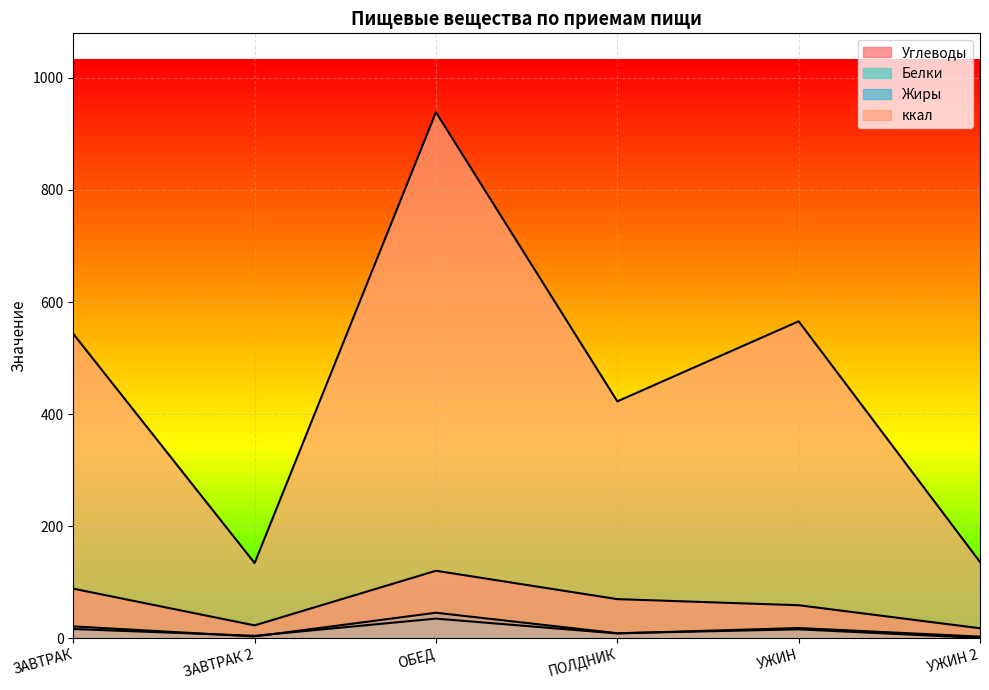

At how many categories does at least one series exceed 284?

4